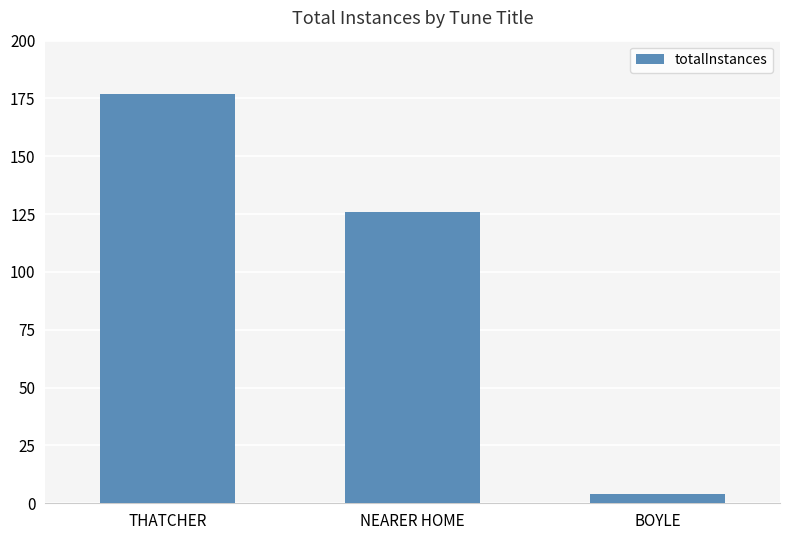

What is the average value?

102